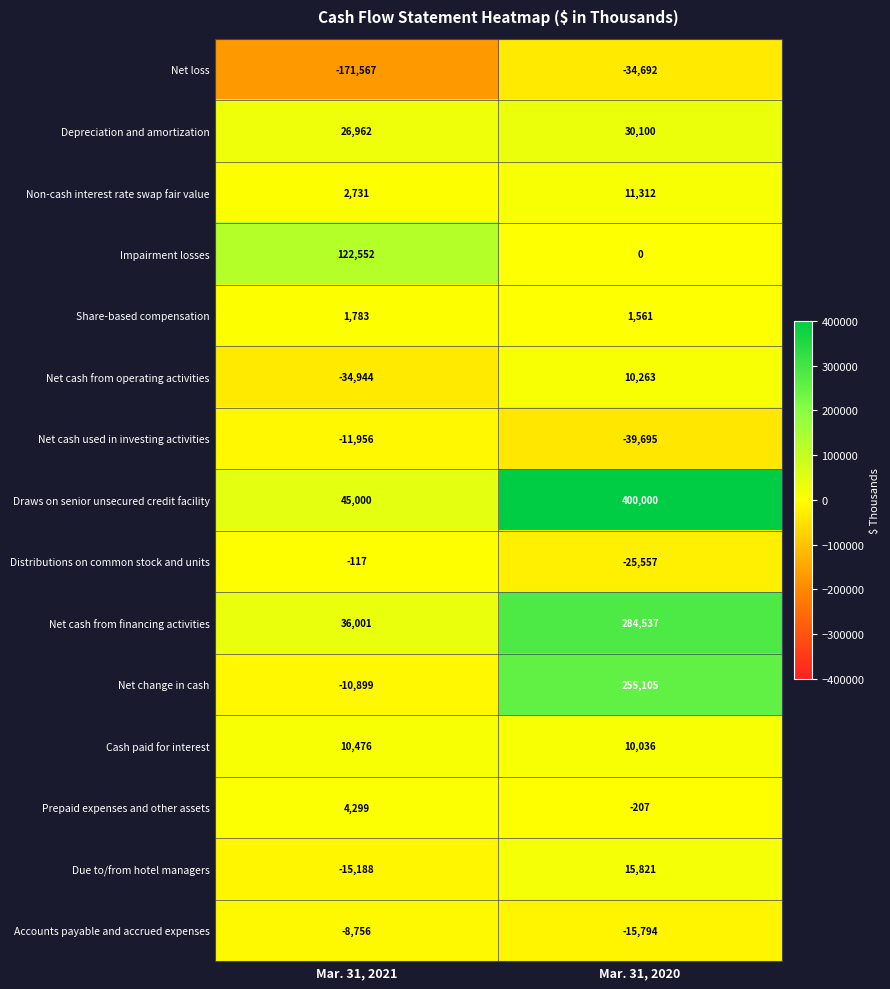

Is the value of Accounts payable and accrued expenses at Mar. 31, 2021 greater than the value of Share-based compensation at Mar. 31, 2021?

No